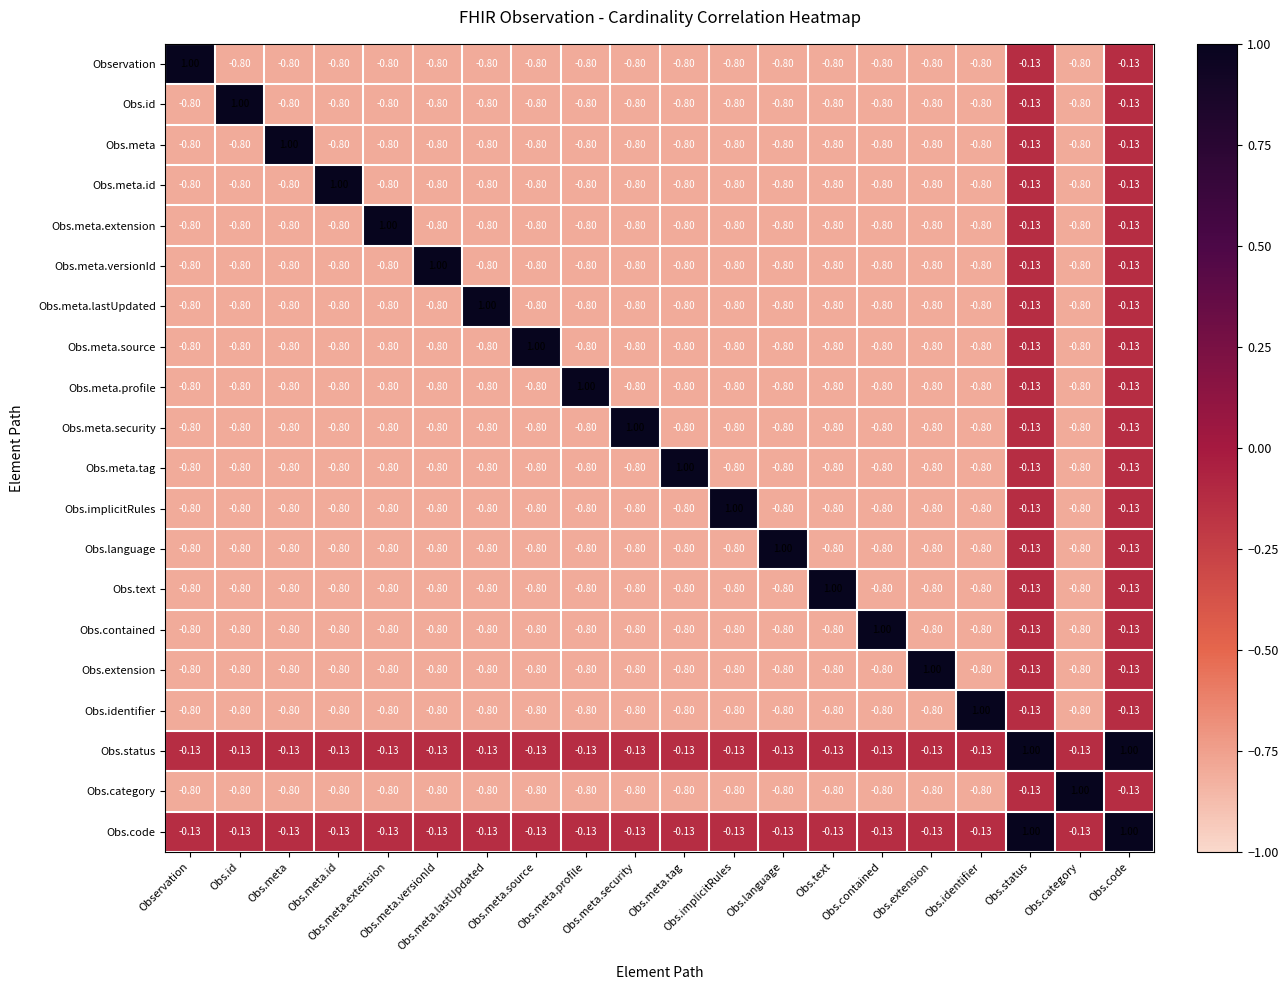

Which series has the largest range (max minus min)?

Observation